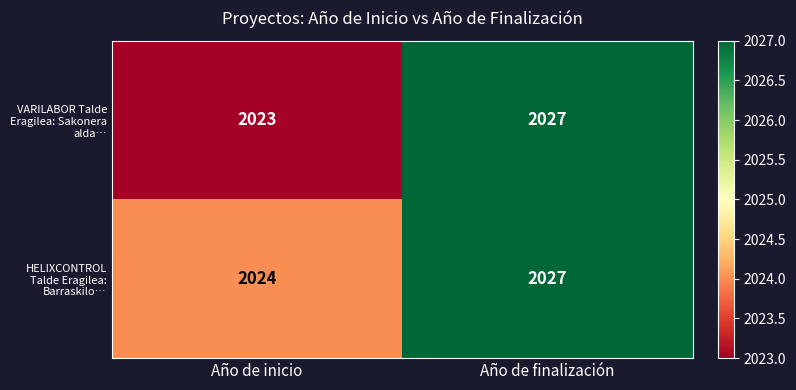

Between Año de inicio and Año de finalización, which series saw the biggest shift?

VARILABOR Talde Eragilea: Sakonera alda…